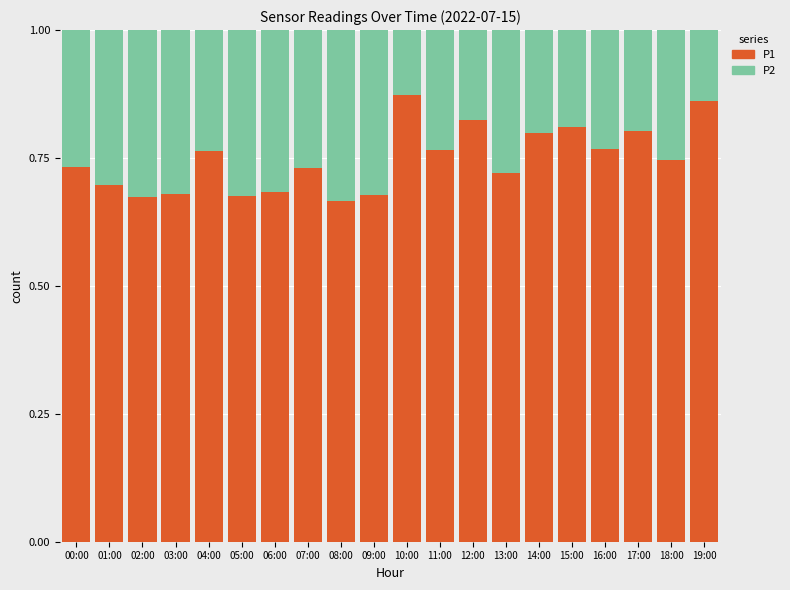

What is the total value across all series at 07:00?

1.0